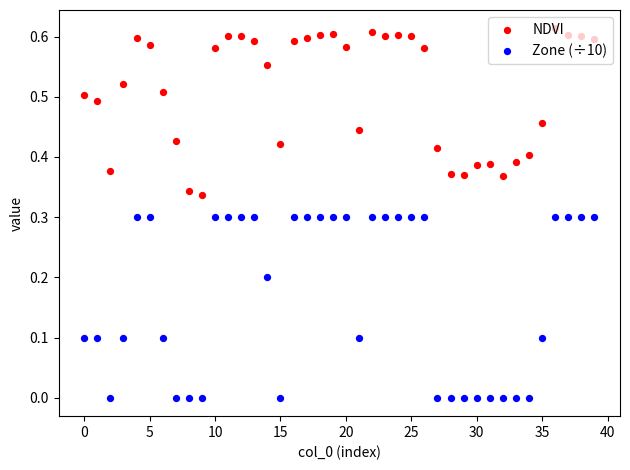

Is the value of Zone (÷10) at 21 greater than the value of NDVI at 30?

No